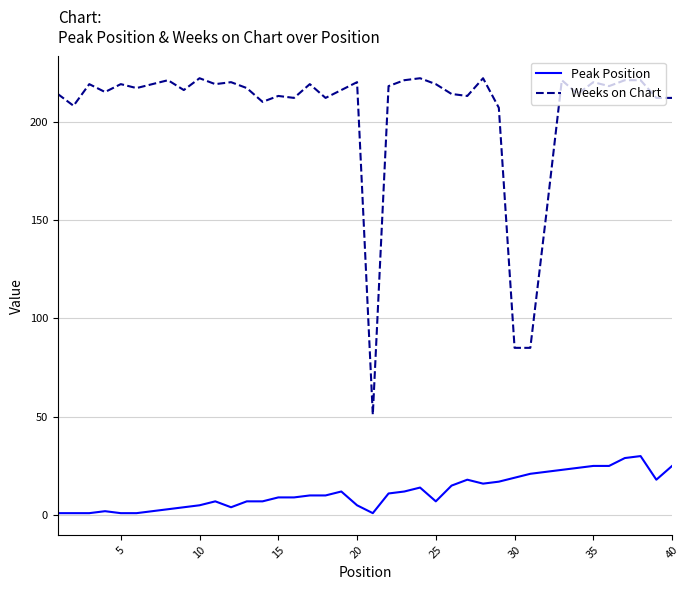

What is the highest value of the Weeks on Chart series?

222